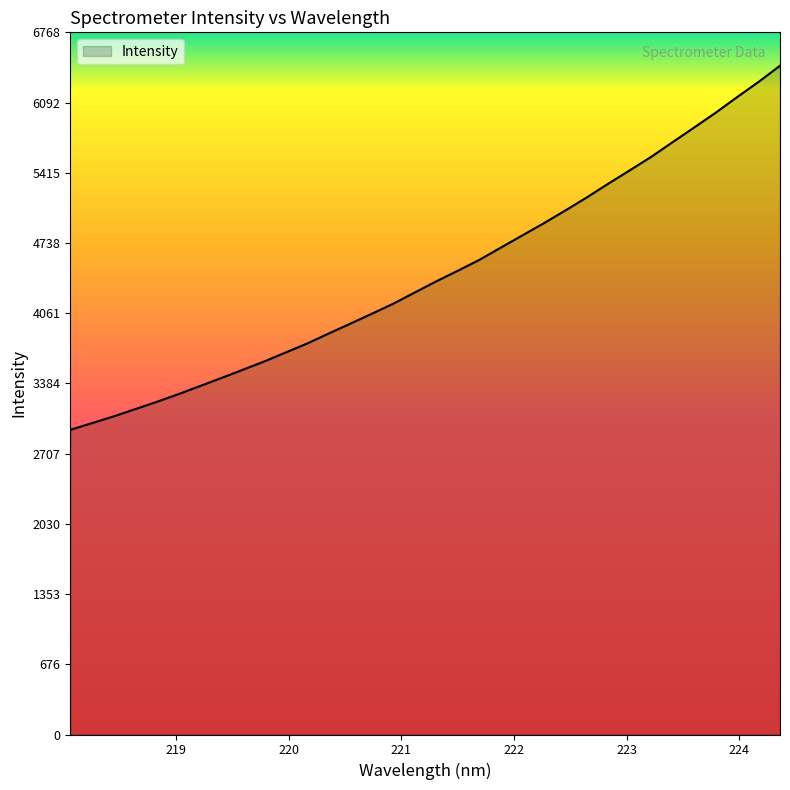

What is the maximum value shown in the chart?

6446.6